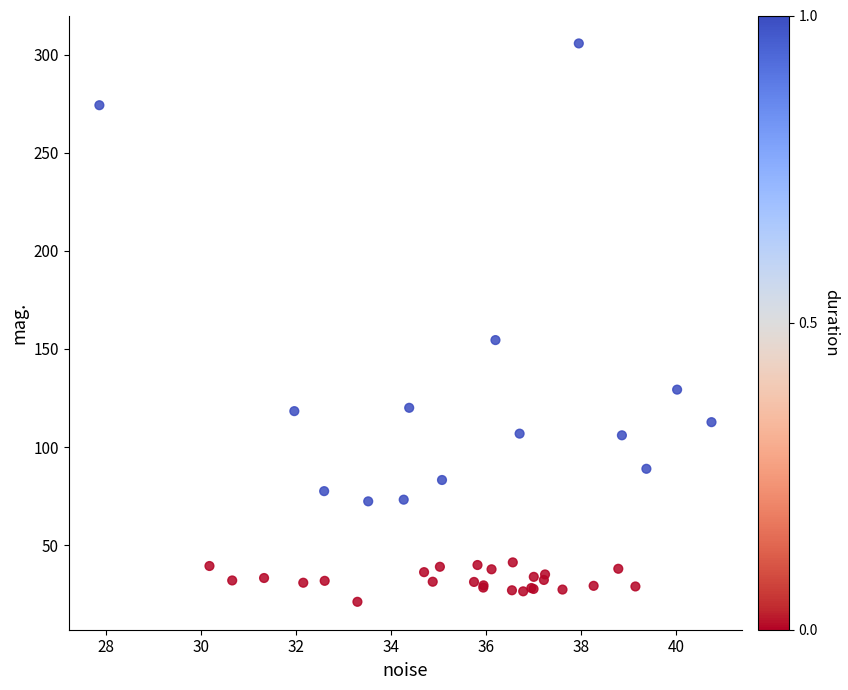

What Y value in the scatter plot is closest to 163?

154.5